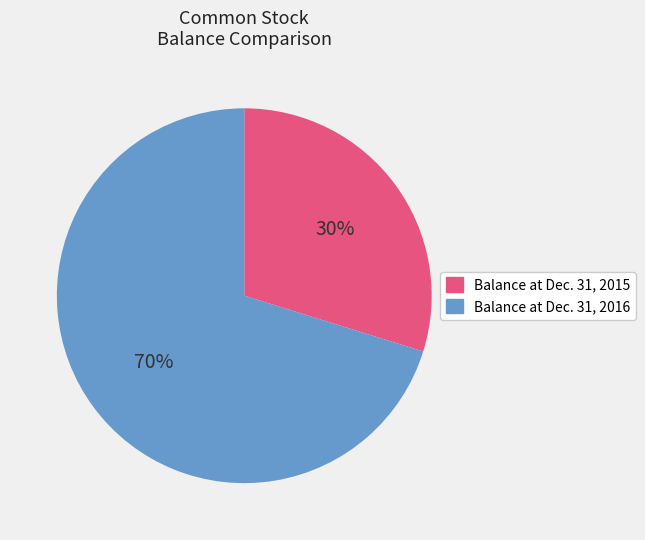

Is it true that Balance at Dec. 31, 2016 is 57% of the pie?

False